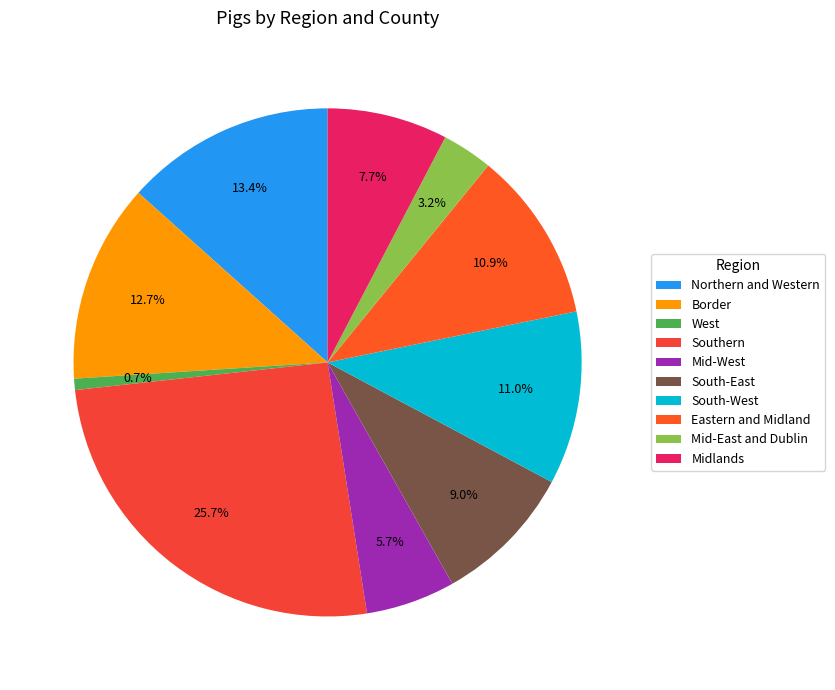

What percentage is the Mid-East and Dublin slice, to the nearest percent?

3%